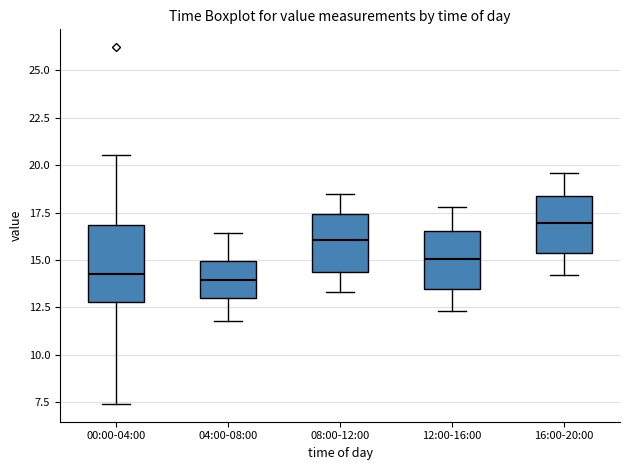

Reading left to right, read every box against the y-axis: the position of its median line, the range the box covers, and the ends of its whiskers. The values are not printed on the chart, so give them approximately, as read against the axis.

00:00-04:00: median 14.0, box 13.0 to 17.0, whiskers 7.5 to 20.5
04:00-08:00: median 14.0, box 13.0 to 15.0, whiskers 12.0 to 16.5
08:00-12:00: median 16.0, box 14.5 to 17.5, whiskers 13.5 to 18.5
12:00-16:00: median 15.0, box 13.5 to 16.5, whiskers 12.5 to 18.0
16:00-20:00: median 17.0, box 15.5 to 18.5, whiskers 14.0 to 19.5